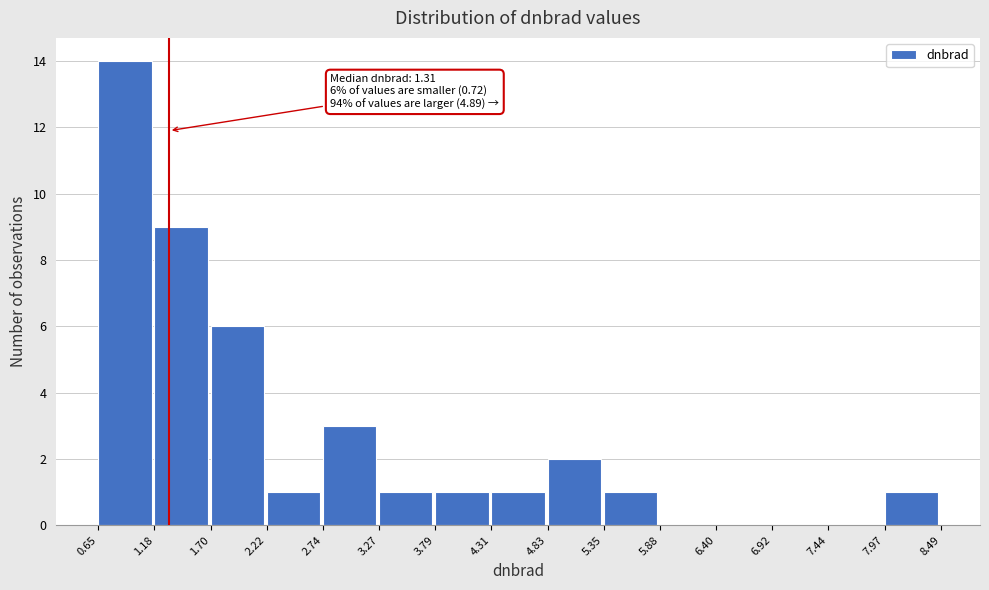

Which range on the x-axis has the tallest bar?

0.65 to 1.18